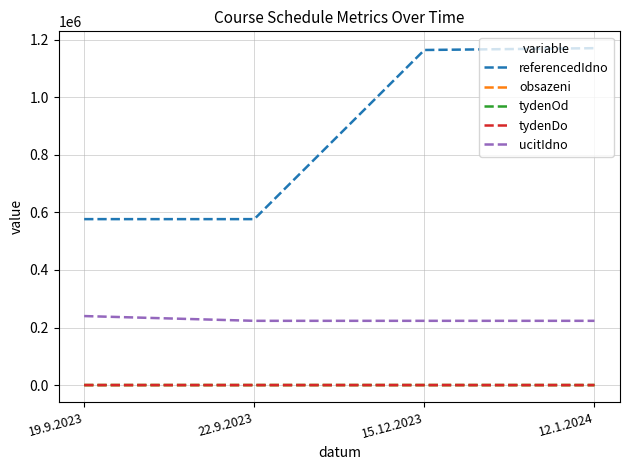

True or false: referencedIdno and ucitIdno intersect in this chart.

False